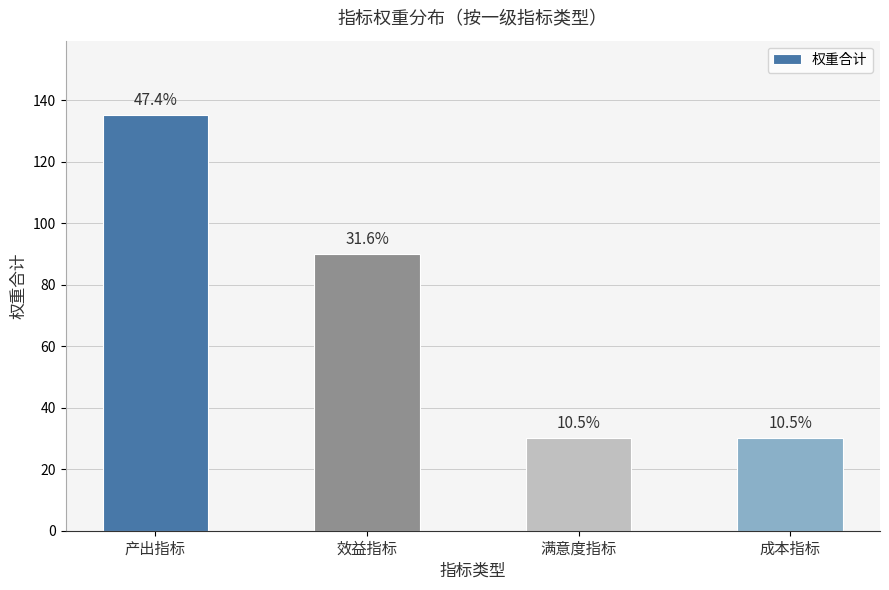

What is the difference between the values at 效益指标 and 成本指标?

60